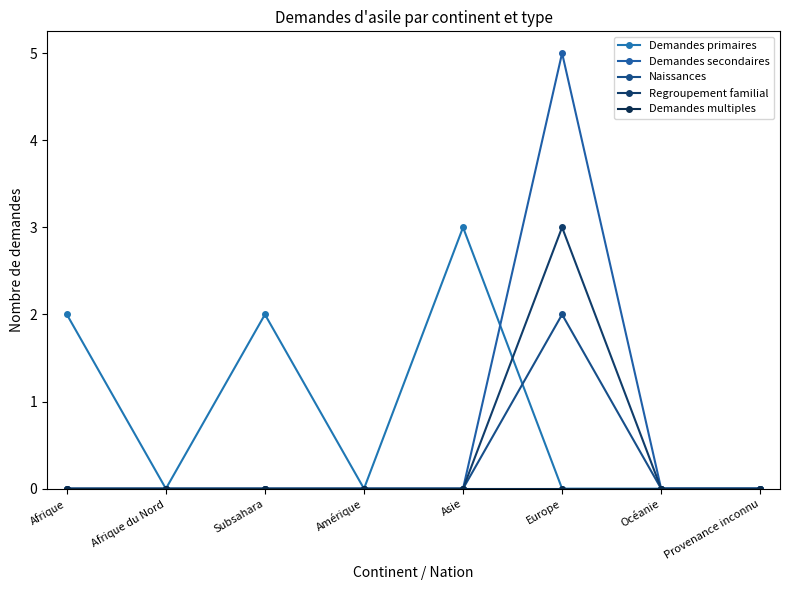

How many distinct data groups are displayed?

5